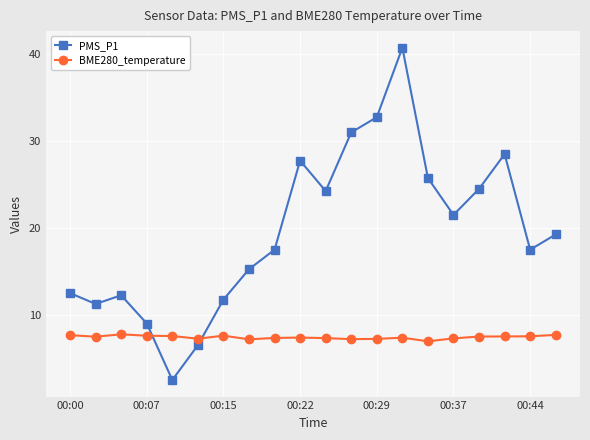

What is the value of the PMS_P1 point at the 12th from the left?

31.0